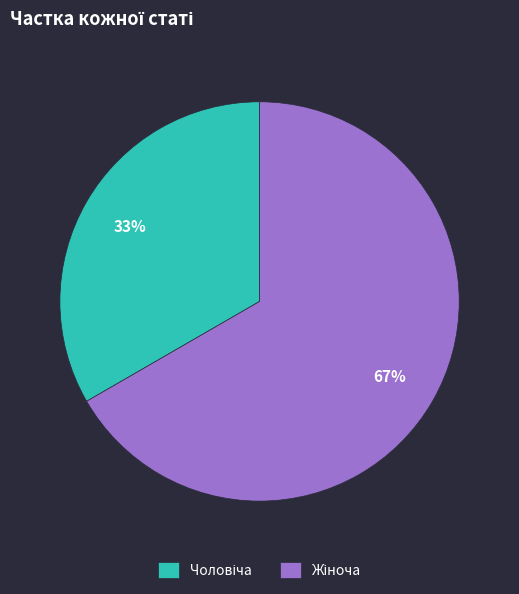

Is there any slice that represents more than half of the pie?

Yes